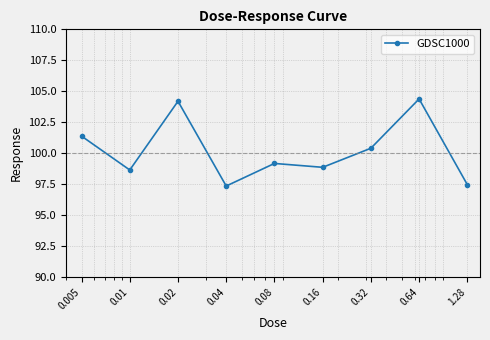

Does the chart have visible grid lines?

Yes